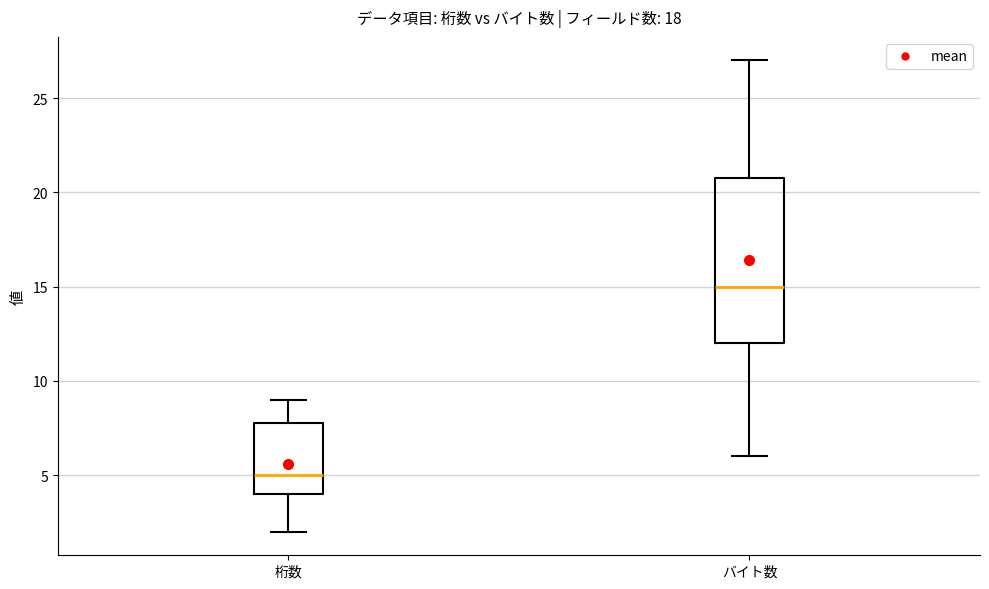

Where does the upper whisker of the box for 桁数 end on the y-axis? The values are not printed on the chart, so give them approximately, as read against the axis.

9